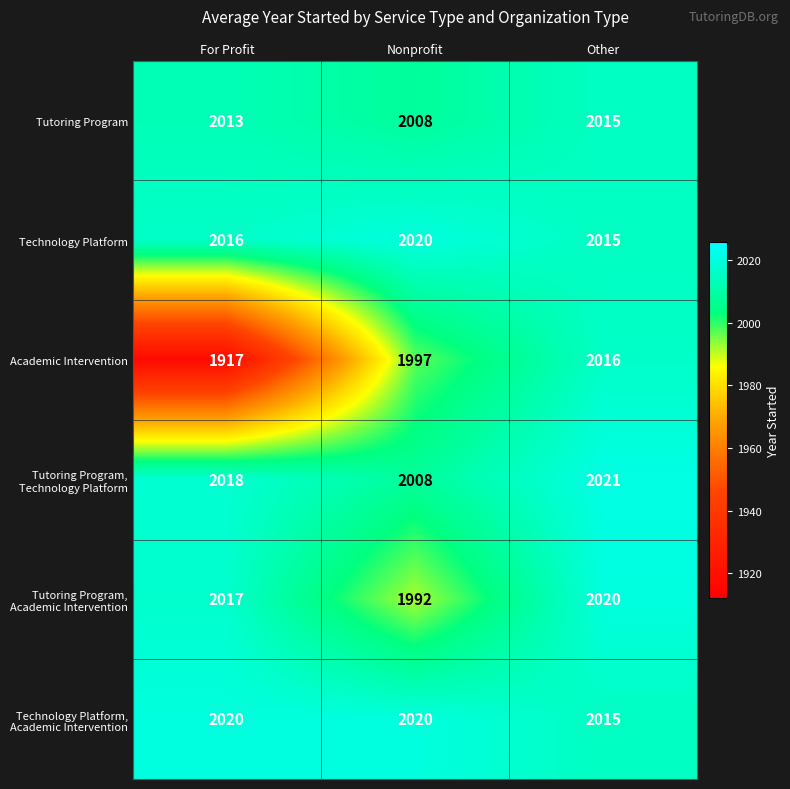

What value does the Technology Platform series have at For Profit?

2016